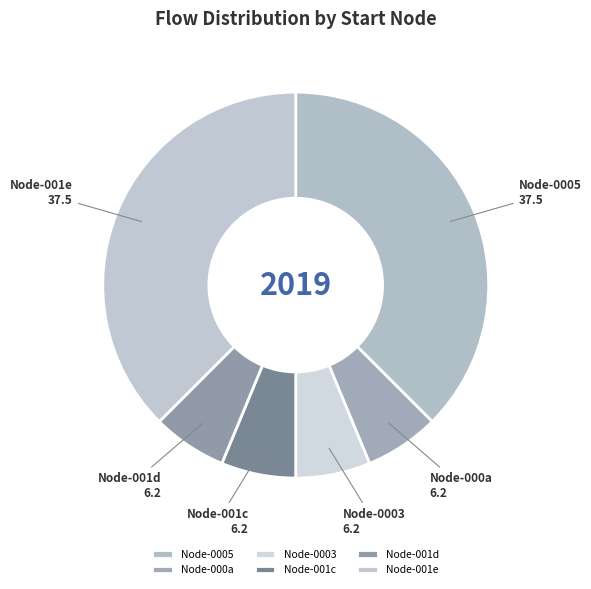

How many segments does this pie chart have?

6